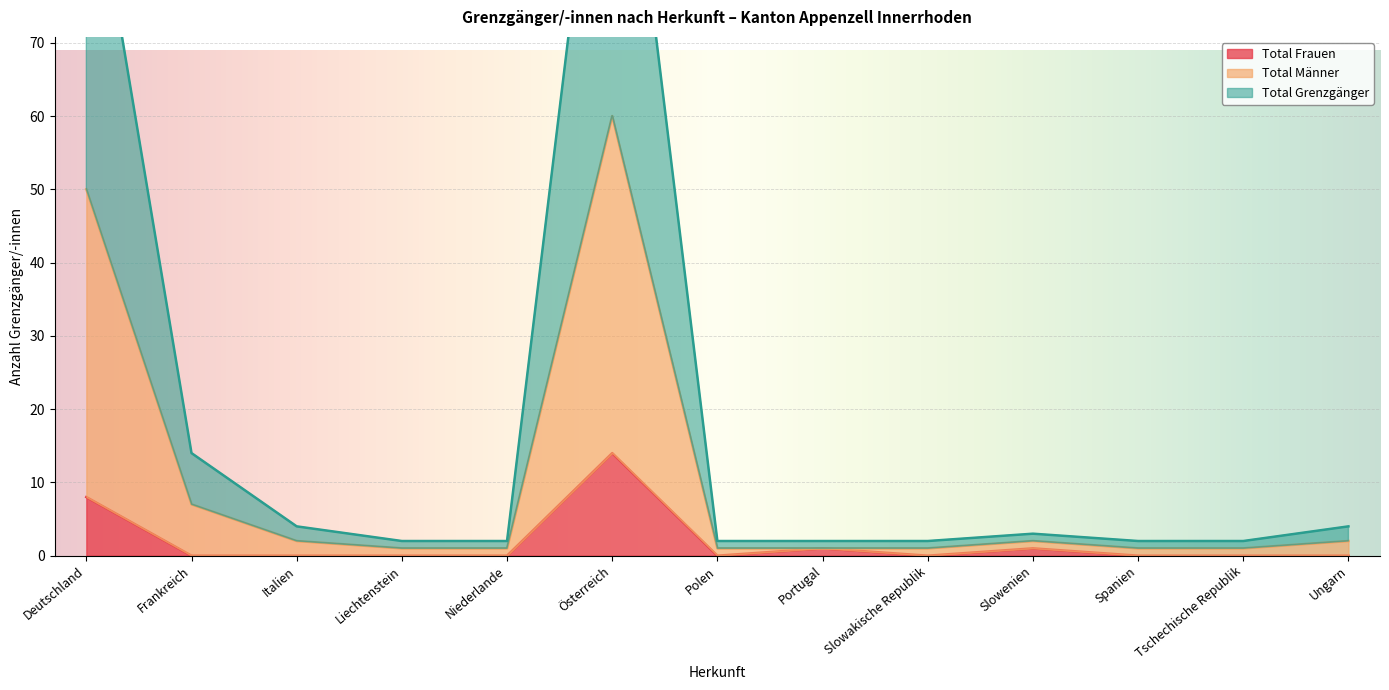

Which category has the highest value in the Total Frauen series?

Österreich